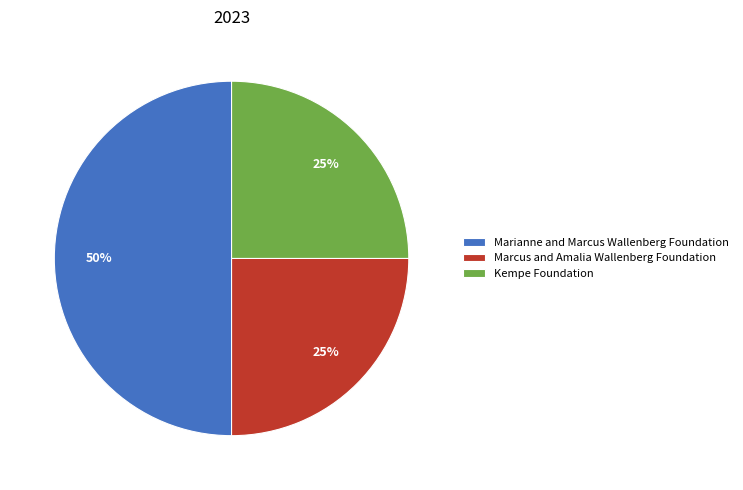

To the nearest percent, what is the difference between the Marcus and Amalia Wallenberg Foundation and Marianne and Marcus Wallenberg Foundation slice percentages?

25%